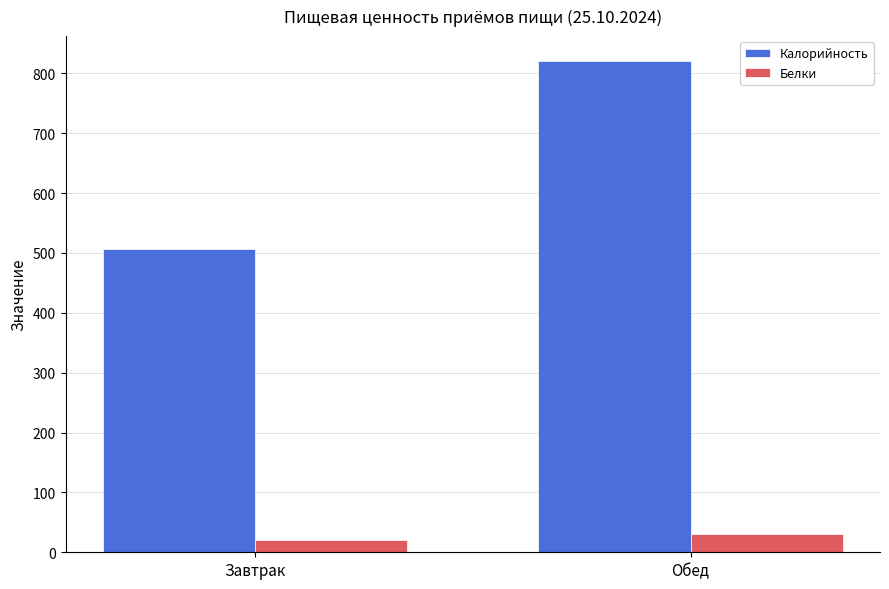

List the series in order of their peak value, highest first.

Калорийность, Белки